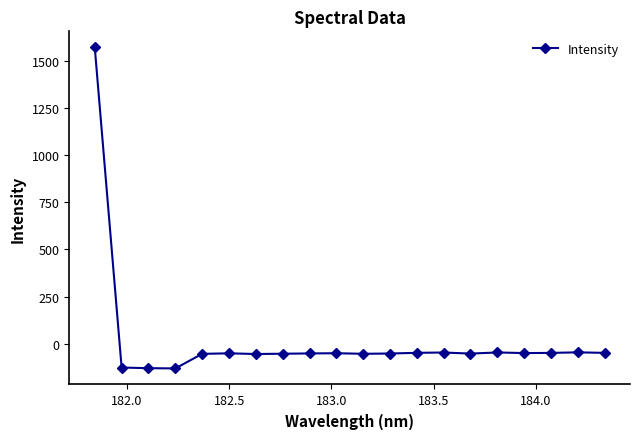

What is the minimum value shown in the chart?

-131.9